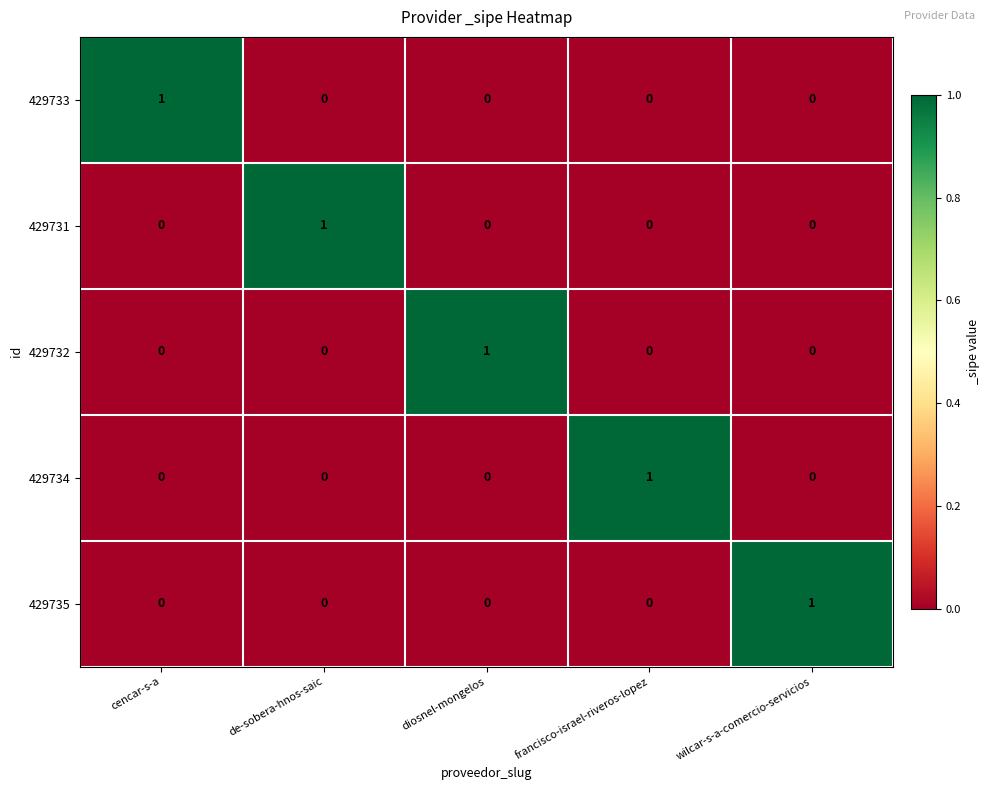

Reading left to right, transcribe all the data shown in this chart.

429733: 1	0	0	0	0
429731: 0	1	0	0	0
429732: 0	0	1	0	0
429734: 0	0	0	1	0
429735: 0	0	0	0	1